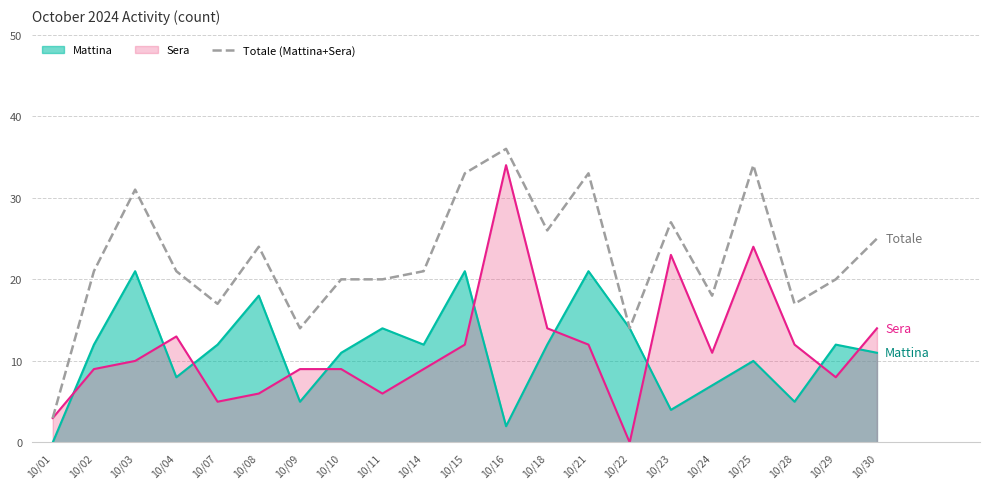

Rank the series by their maximum value, from lowest to highest.

Mattina, Sera, Totale (Mattina+Sera)